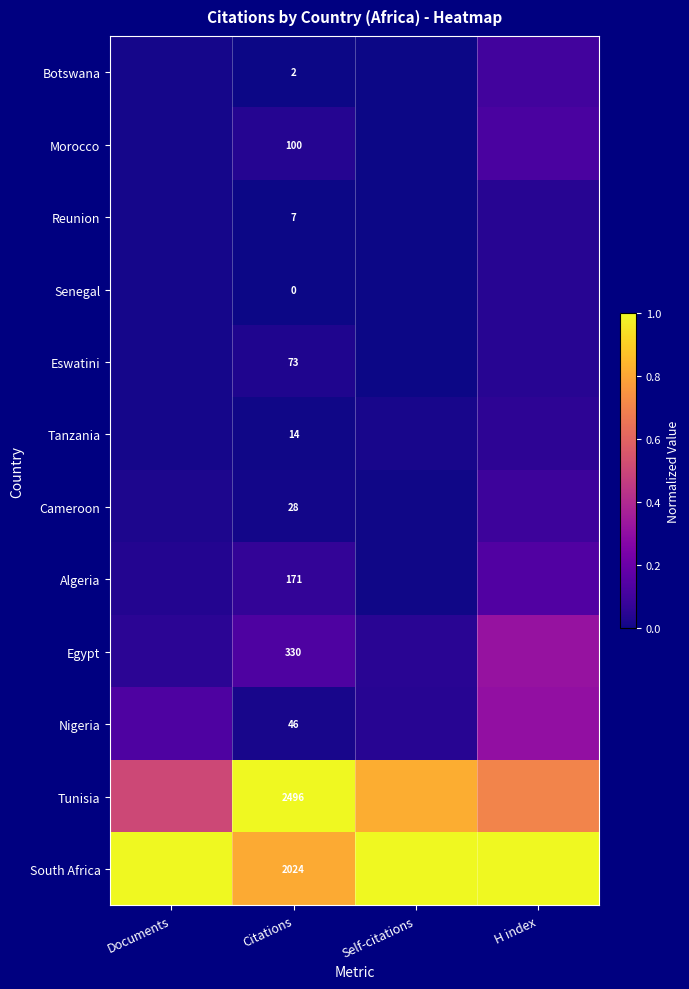

At how many categories does at least one series exceed 0?

4